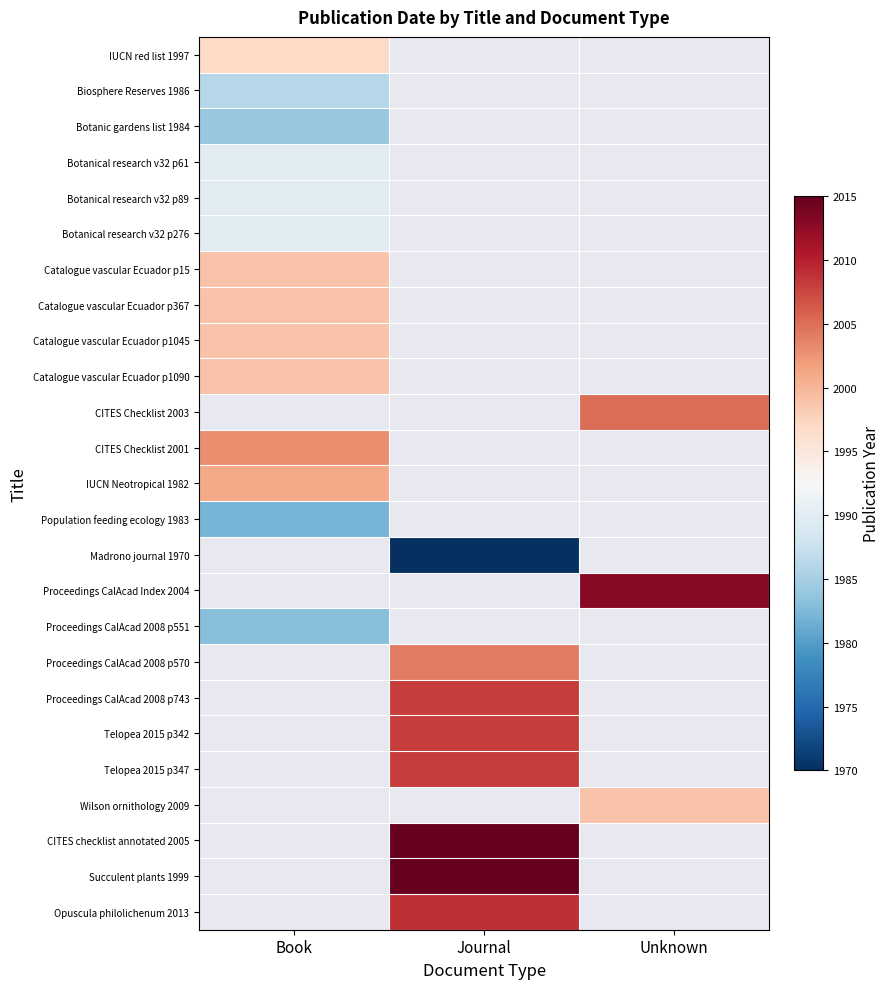

At which label is IUCN red list 1997 closest to 1997?

Book